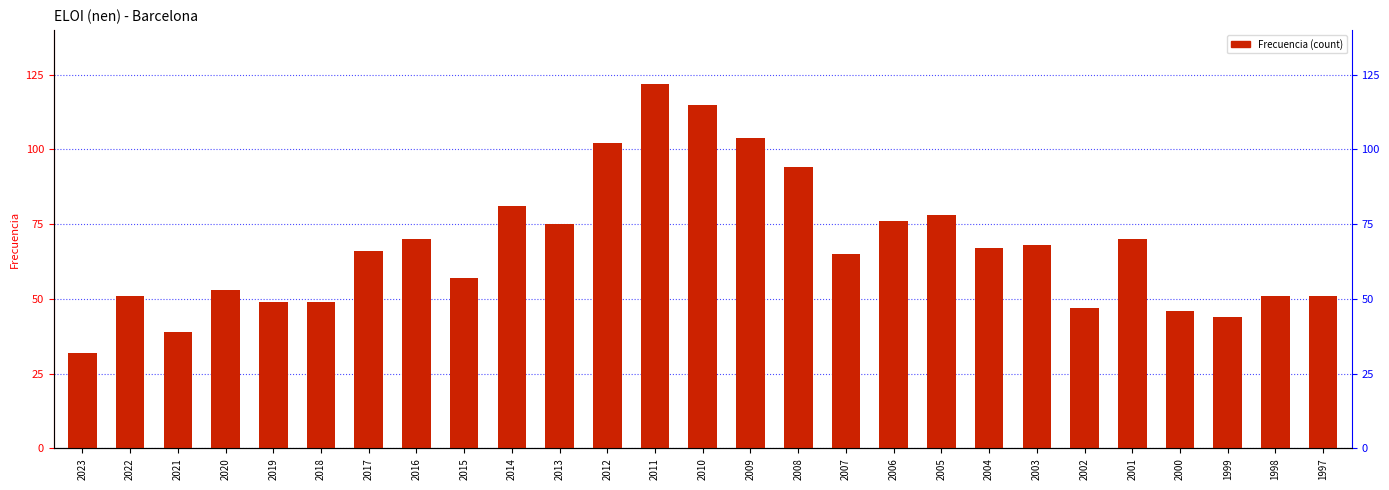

The chart shows a value of 46 at 2000. True or false?

True